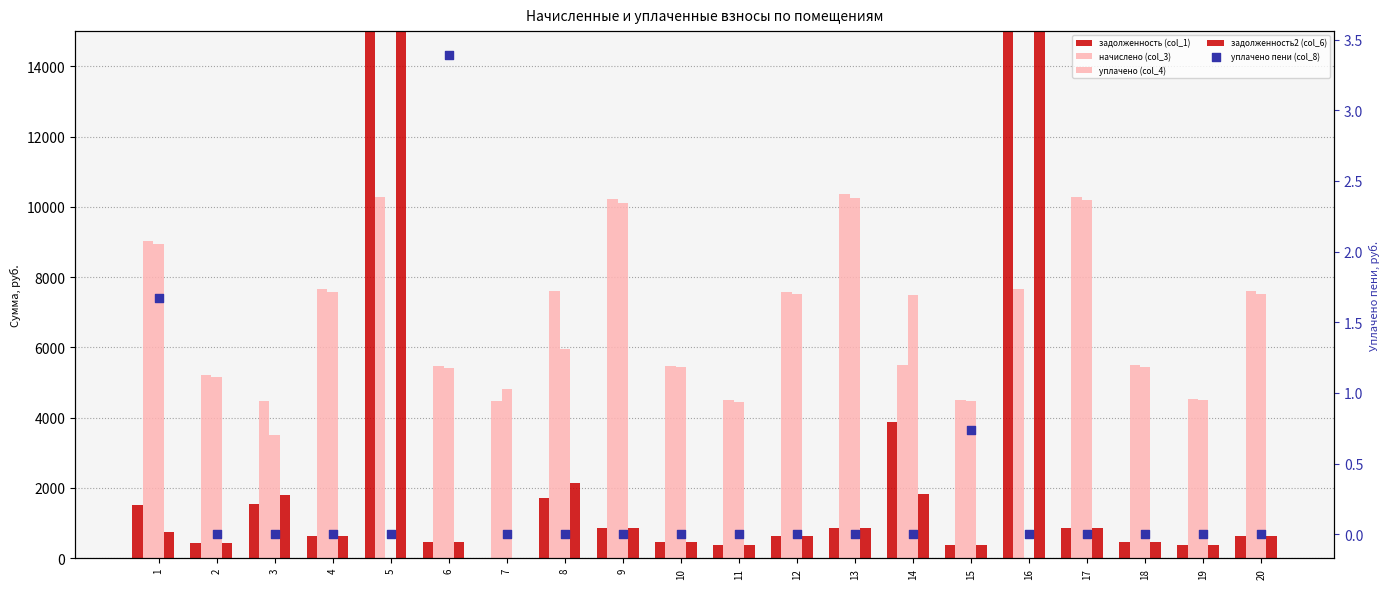

Which series reaches the minimum Y coordinate?

задолженность (col_1)